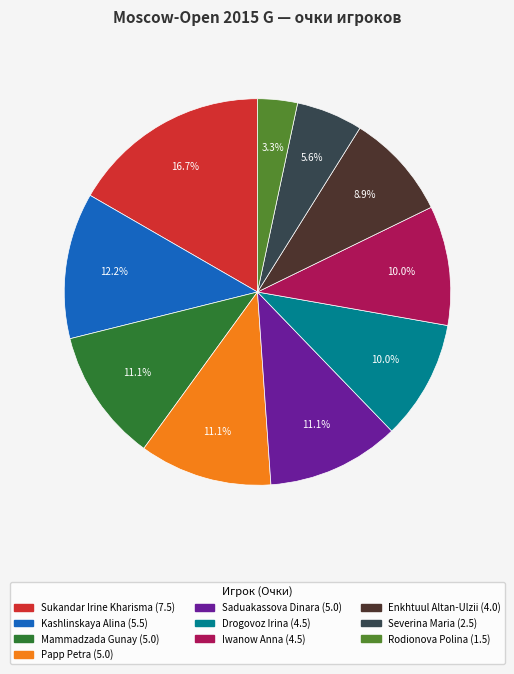

What percentage is the Mammadzada Gunay slice, to the nearest percent?

11%